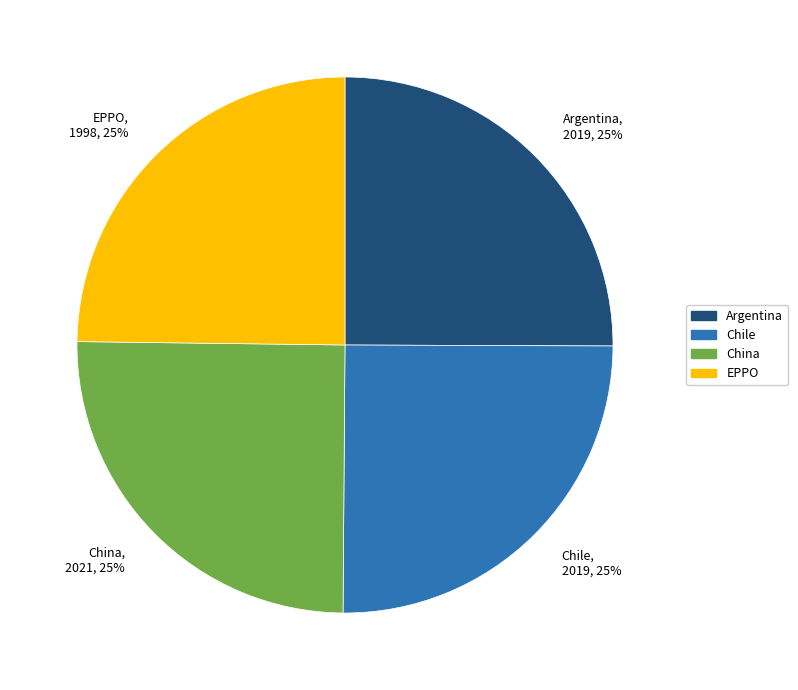

Is there a majority slice in this chart?

No